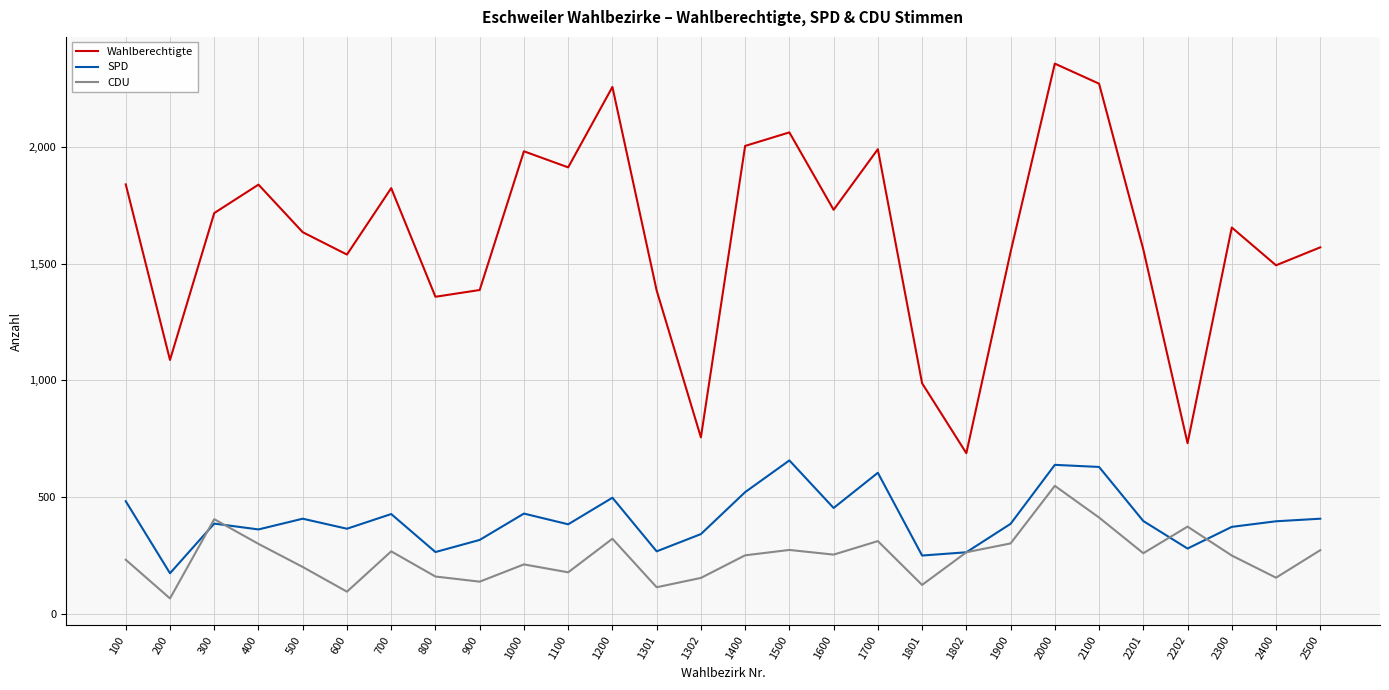

Rank the series by their maximum value, from lowest to highest.

CDU, SPD, Wahlberechtigte